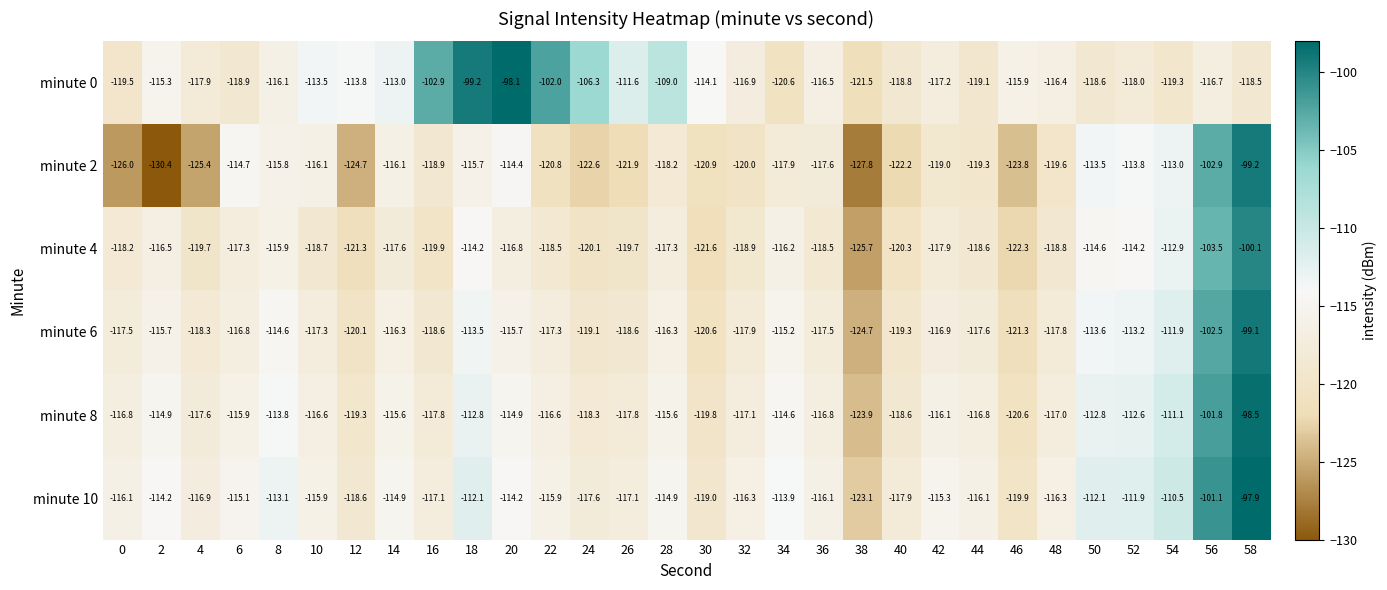

The minute 8 series shows -55.6 at 44. True or false?

False